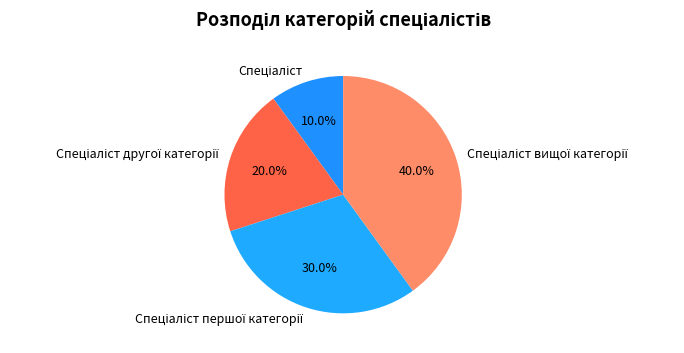

Is there a majority slice in this chart?

No